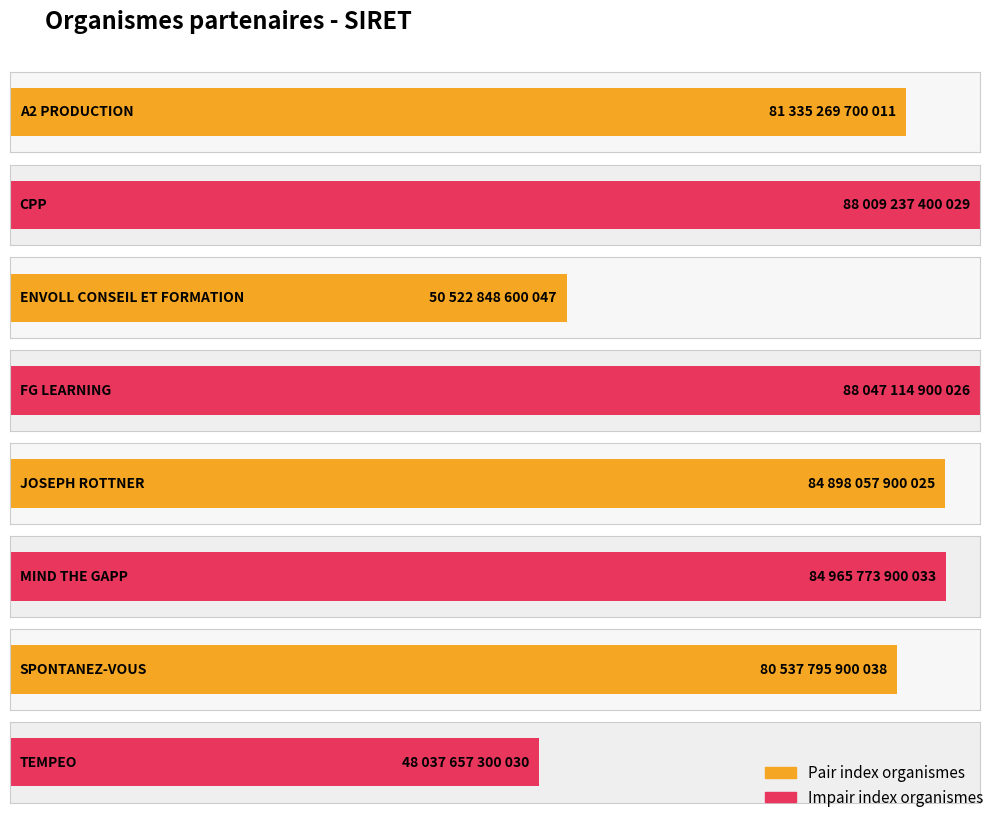

What is the difference between the values at ENVOLL CONSEIL ET FORMATION and A2 PRODUCTION?

30812421099964